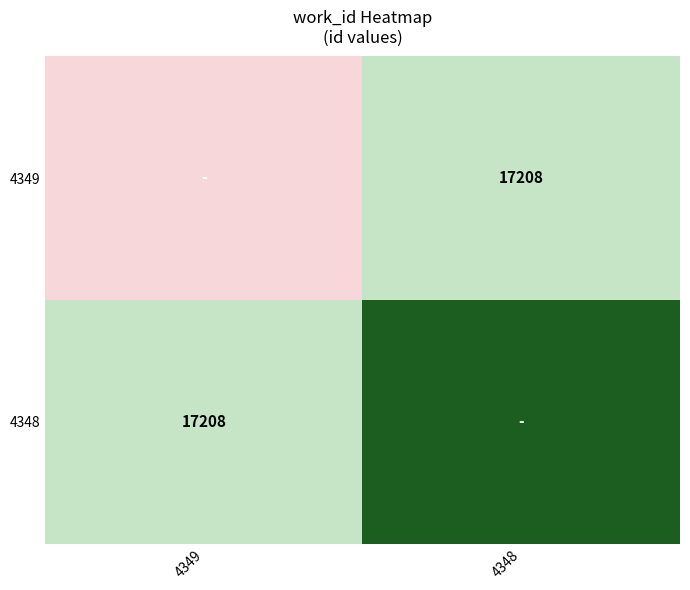

The value of 4348 at 4349 is 17208. True or false?

True